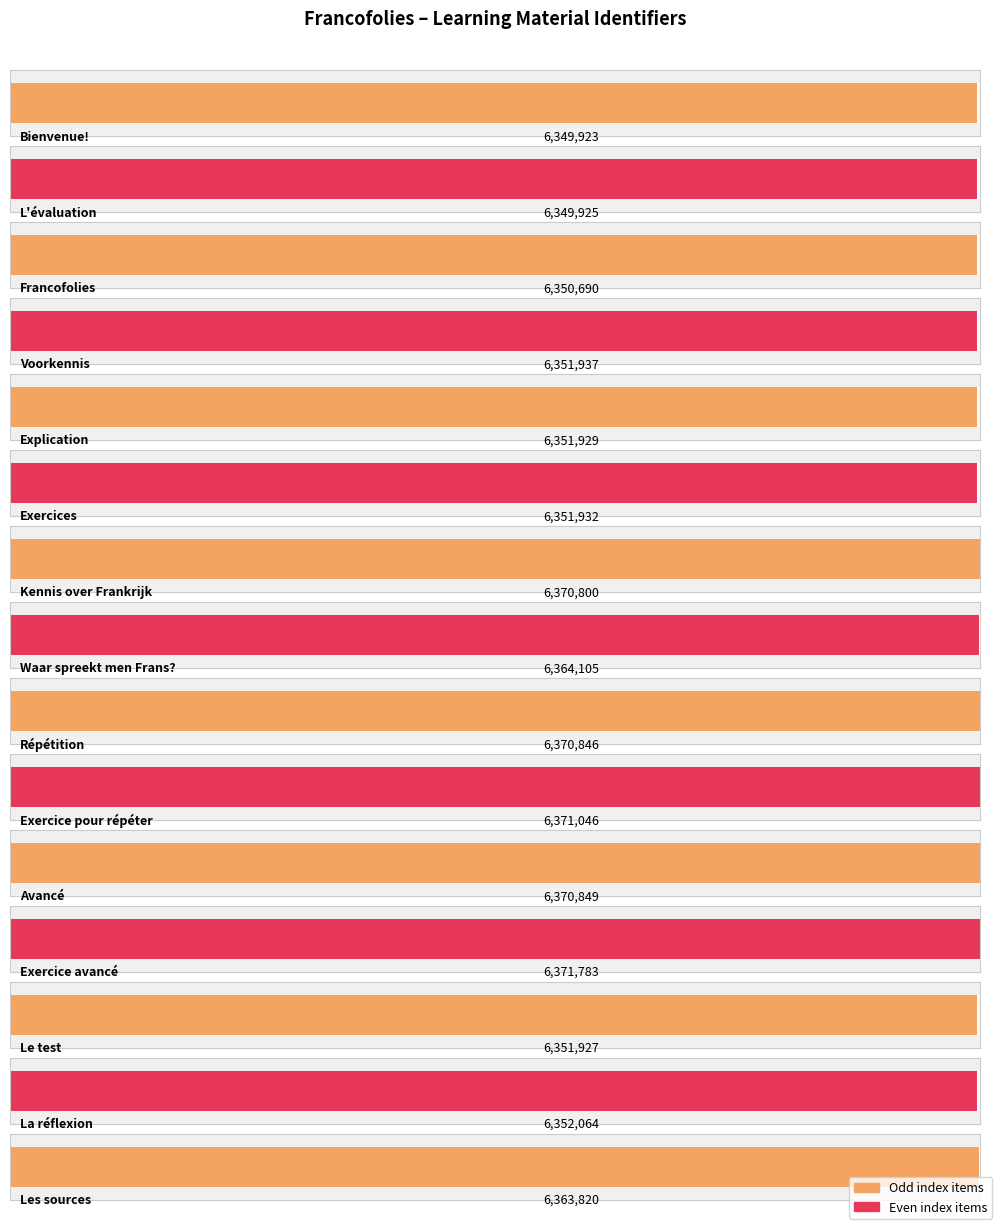

Rank the categories by value from lowest to highest.

Bienvenue!, L'évaluation, Francofolies, Le test, Explication, Exercices, Voorkennis, La réflexion, Les sources, Waar spreekt men Frans?, Kennis over Frankrijk, Répétition, Avancé, Exercice pour répéter, Exercice avancé